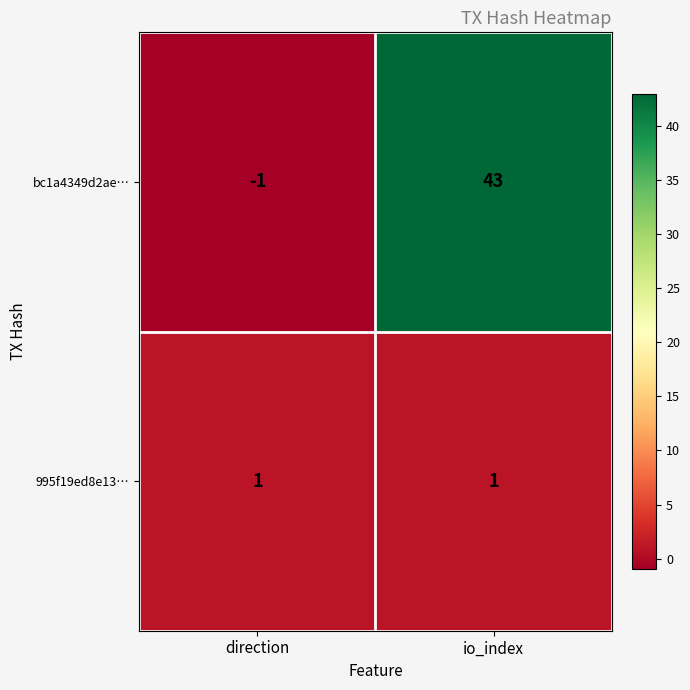

The value of 995f19ed8e13… at direction is 2. True or false?

False